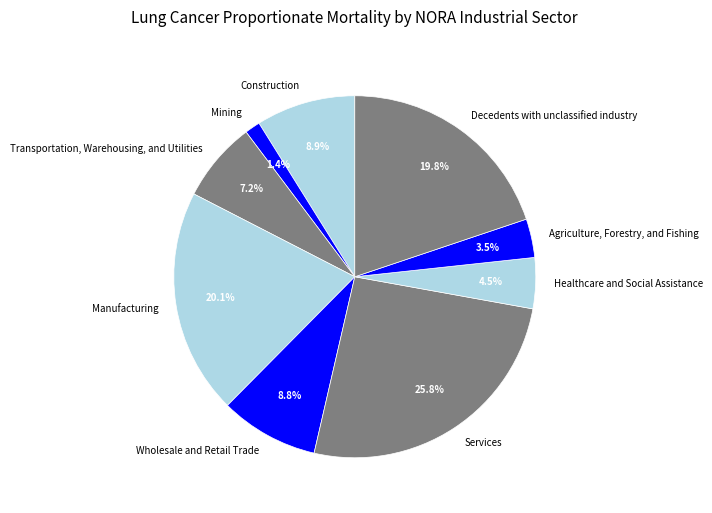

Do Transportation, Warehousing, and Utilities and Healthcare and Social Assistance together represent more than half of the pie?

No